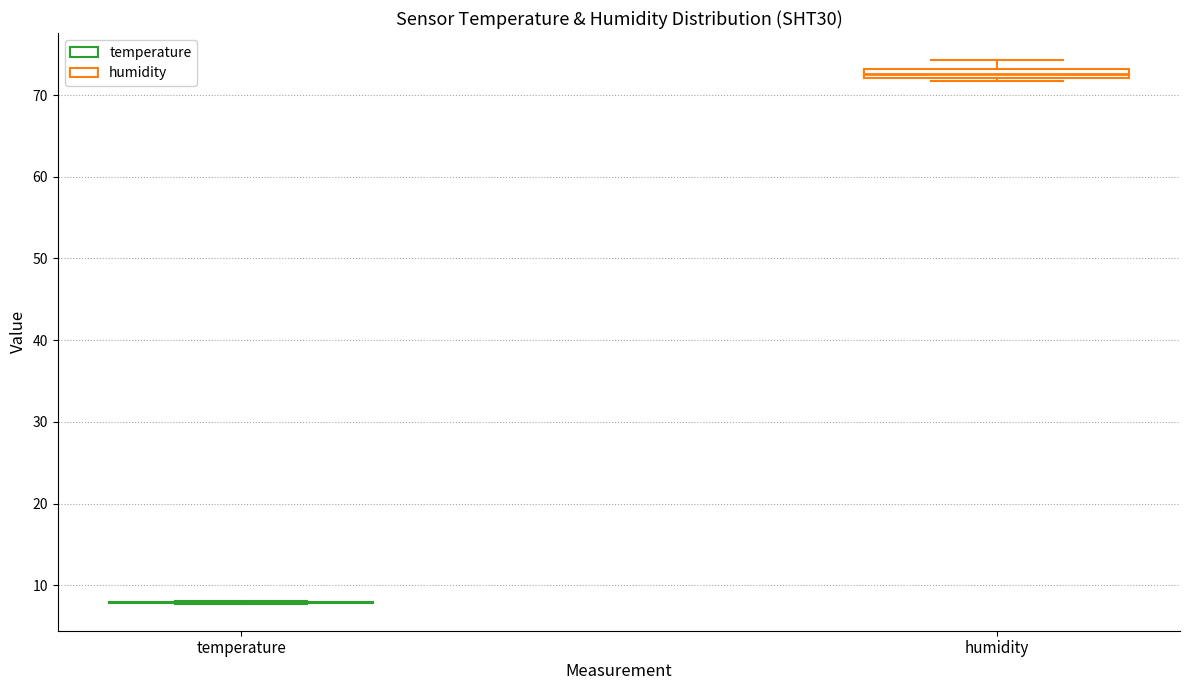

Comparing the boxes themselves (not the whiskers), which one is the tallest?

humidity